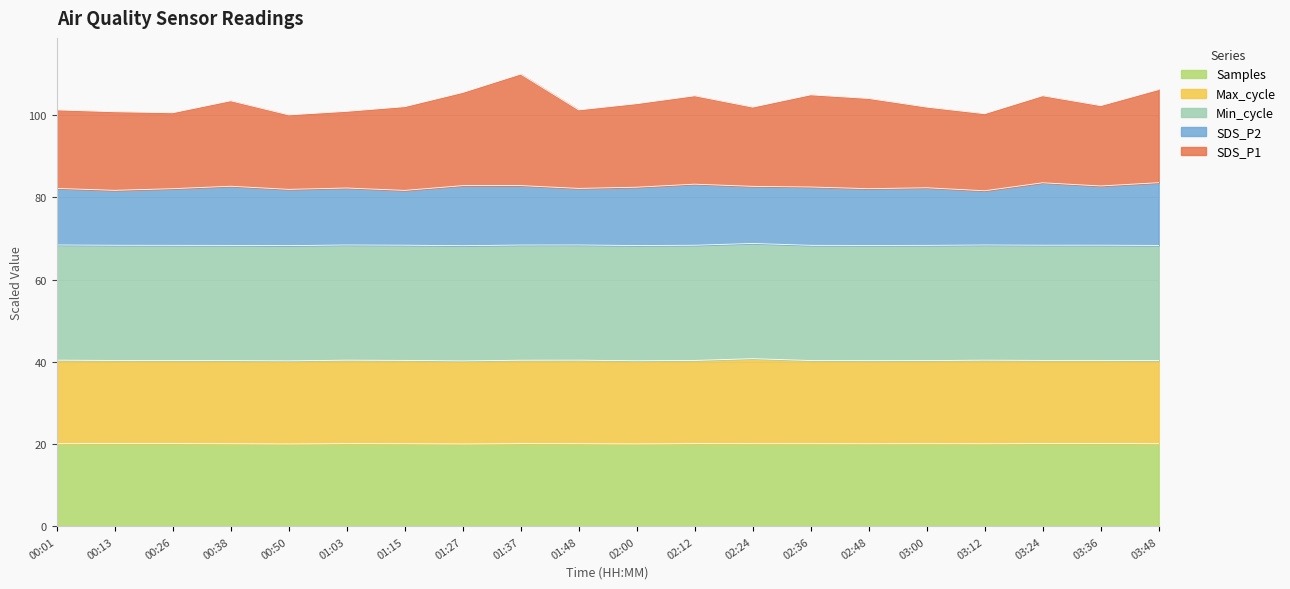

How many data points does each series have?

20